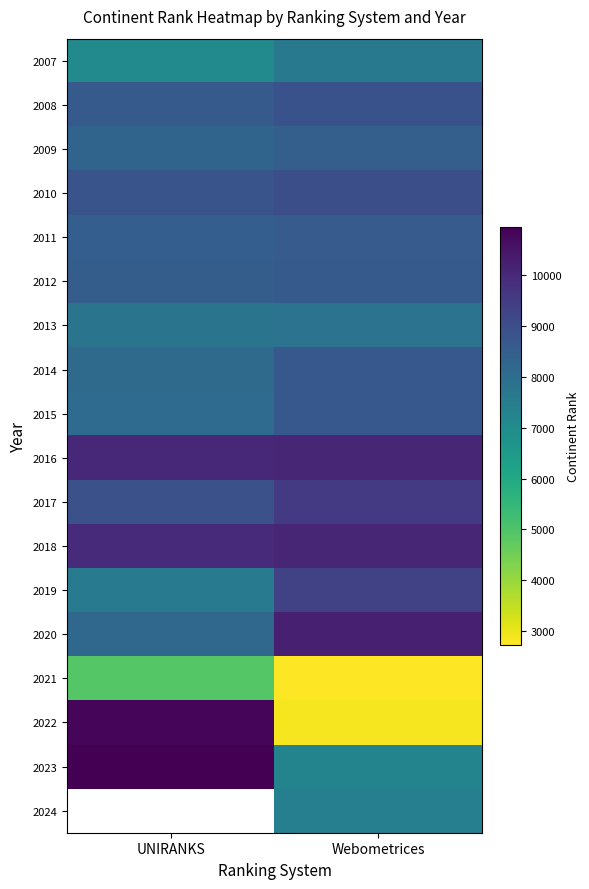

Is it true that 2016 equals 14330.9 at UNIRANKS?

False